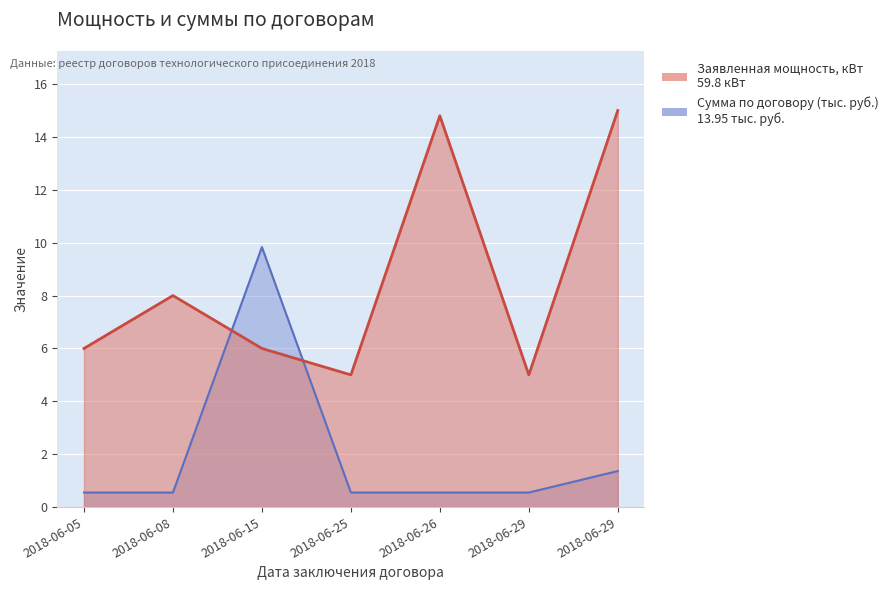

The chart shows a value of 9.8 at 2018-06-15. True or false?

True